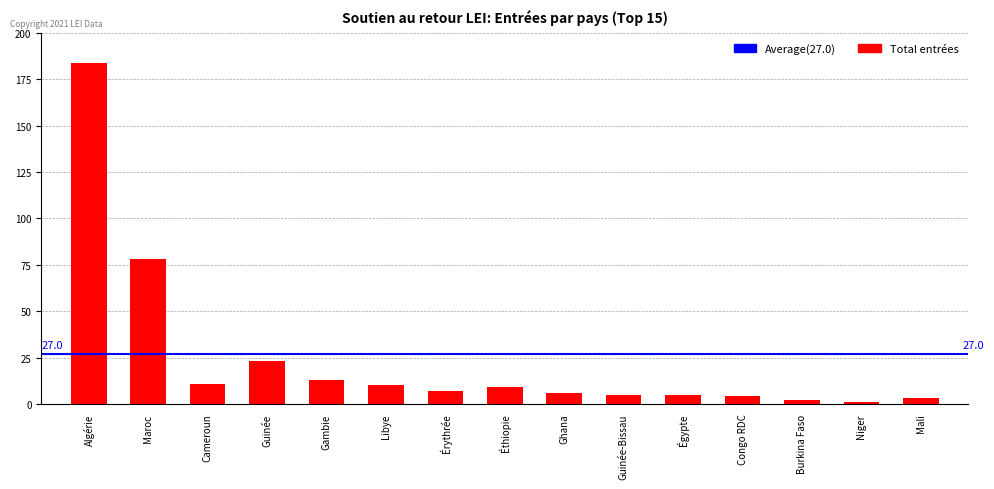

Reading left to right, extract all data points from this chart.

184	78	11	23	13	10	7	9	6	5	5	4	2	1	3